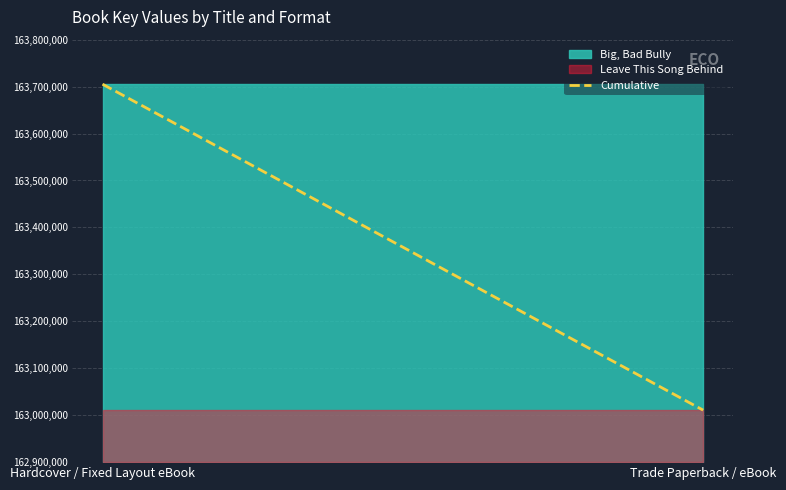

True or false: the data shows 327665 at Hardcover / Fixed Layout eBook.

False